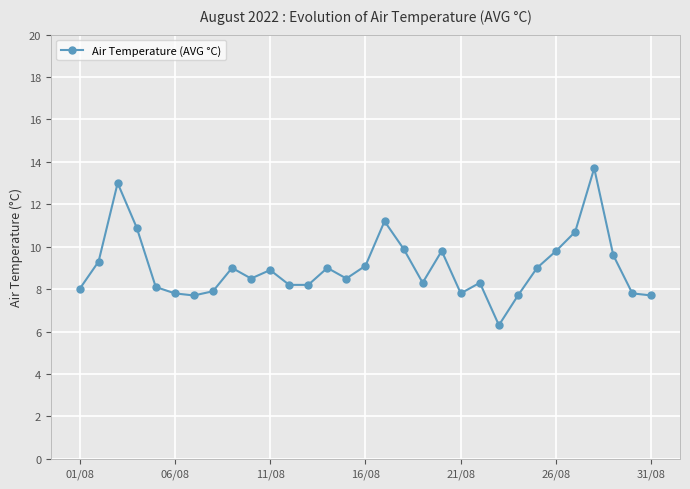

What is the greatest value displayed?

13.7